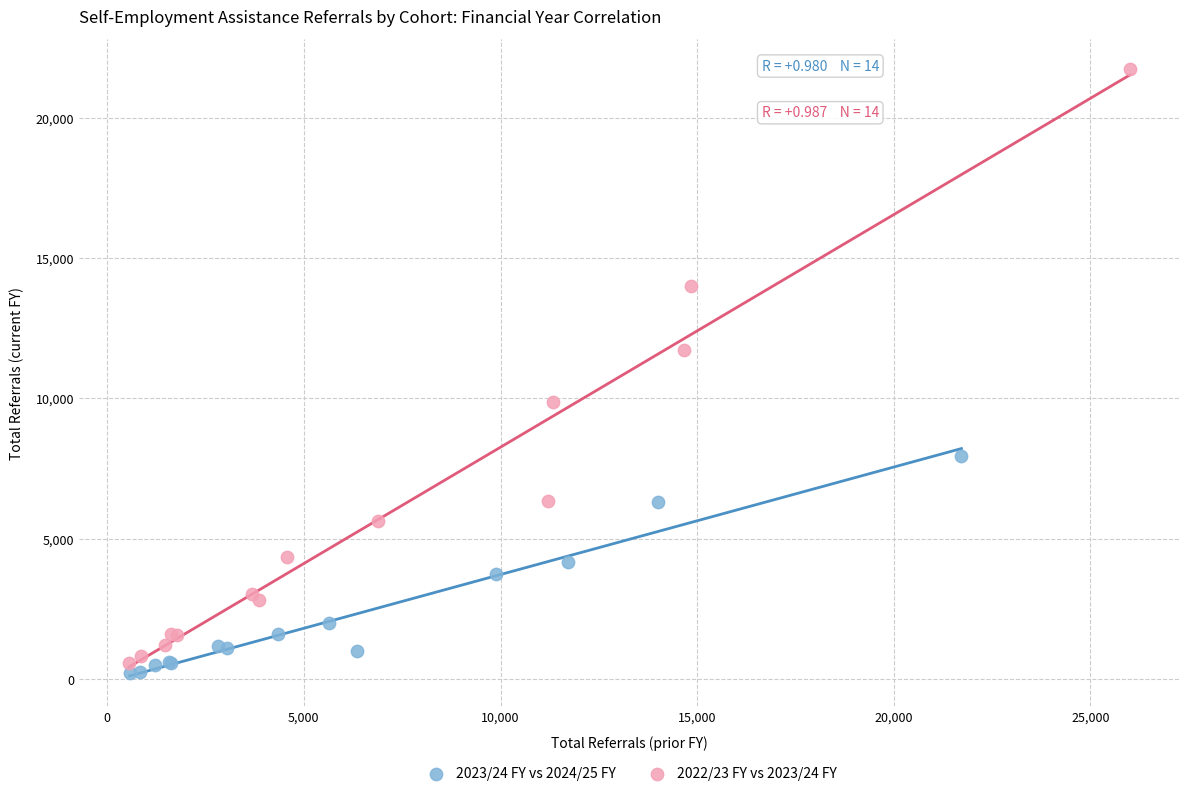

What are all the series names shown in the legend?

2023/24 FY vs 2024/25 FY, 2022/23 FY vs 2023/24 FY